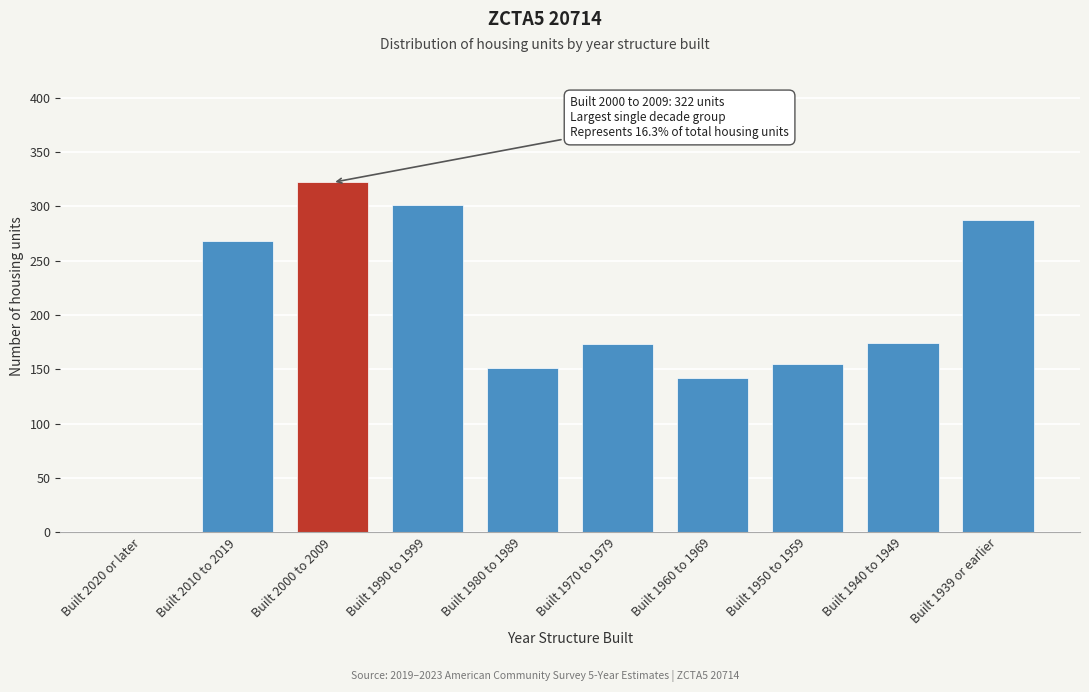

Between Built 1940 to 1949 and Built 1950 to 1959, which is larger?

Built 1940 to 1949